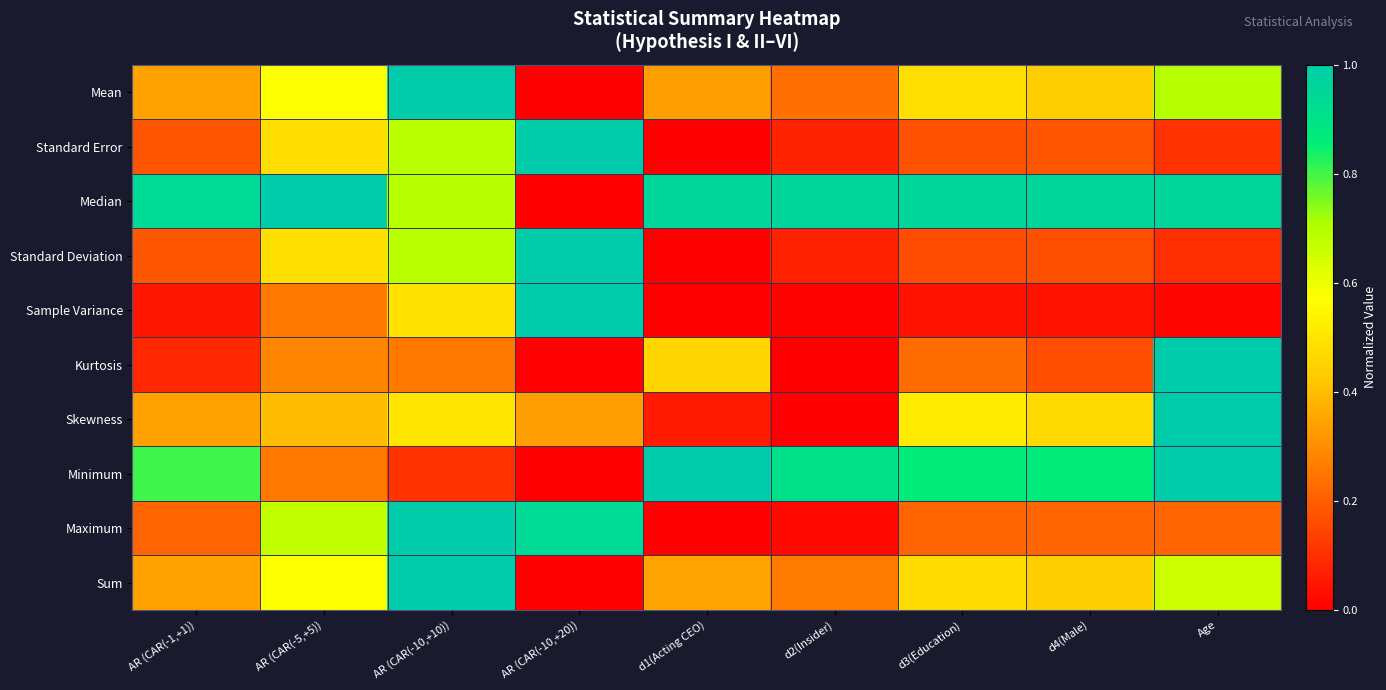

What is the spread (max minus min) of values at AR (CAR(-10,+20))?

1.0